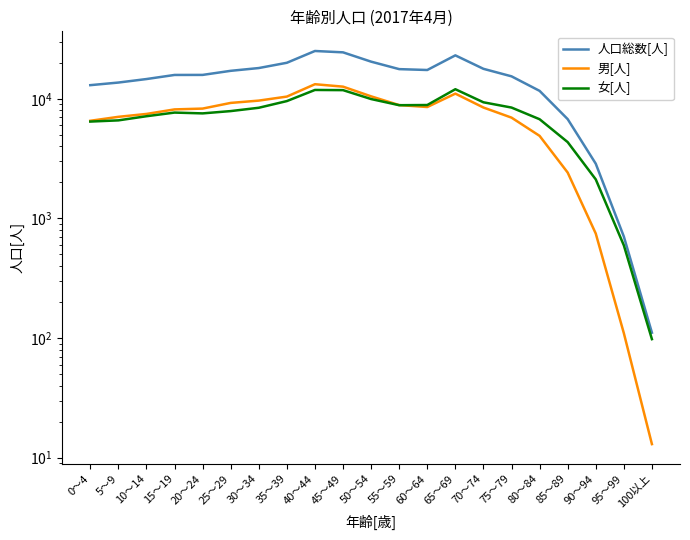

What are all the series names shown in the legend?

人口総数[人], 男[人], 女[人]